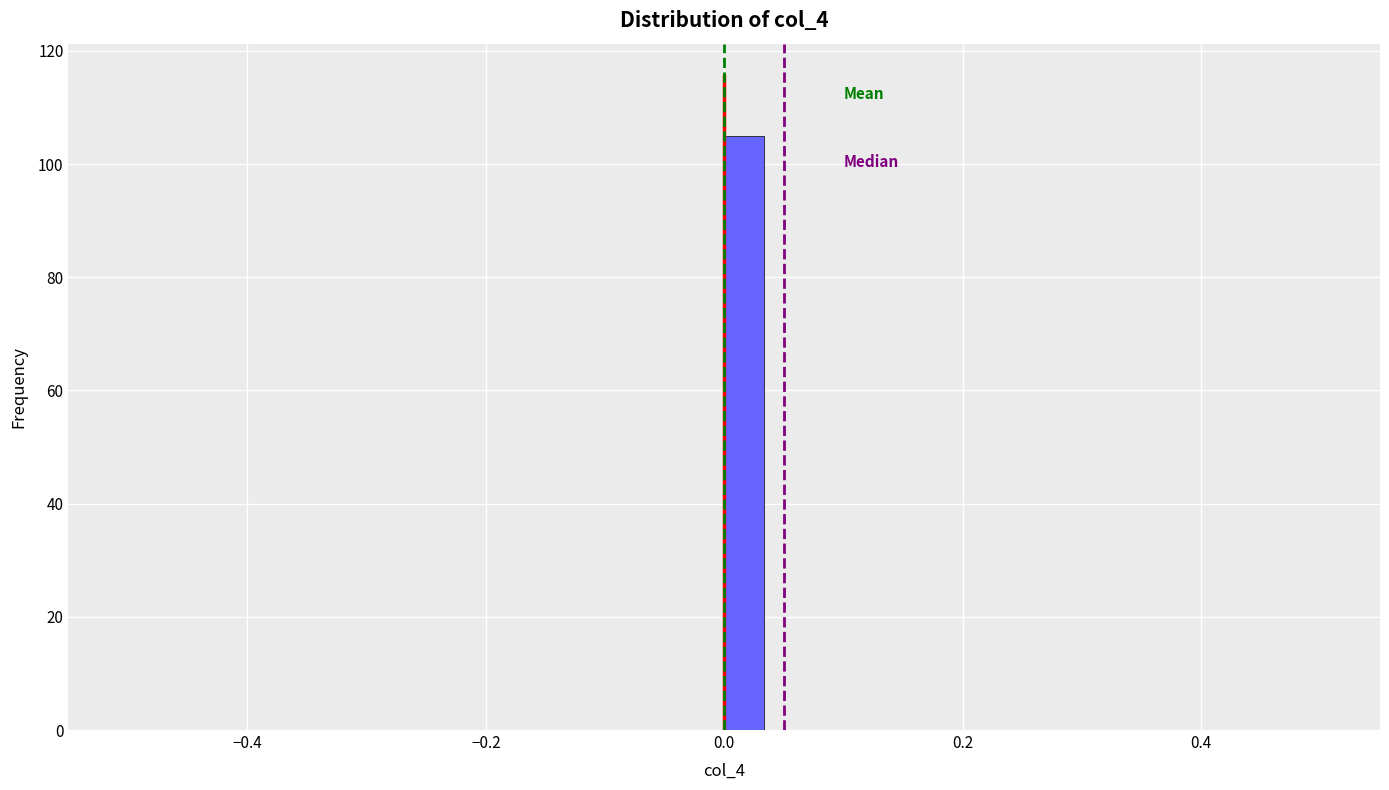

Read against the x-axis, roughly where is the centre of the tallest bar?

0.02